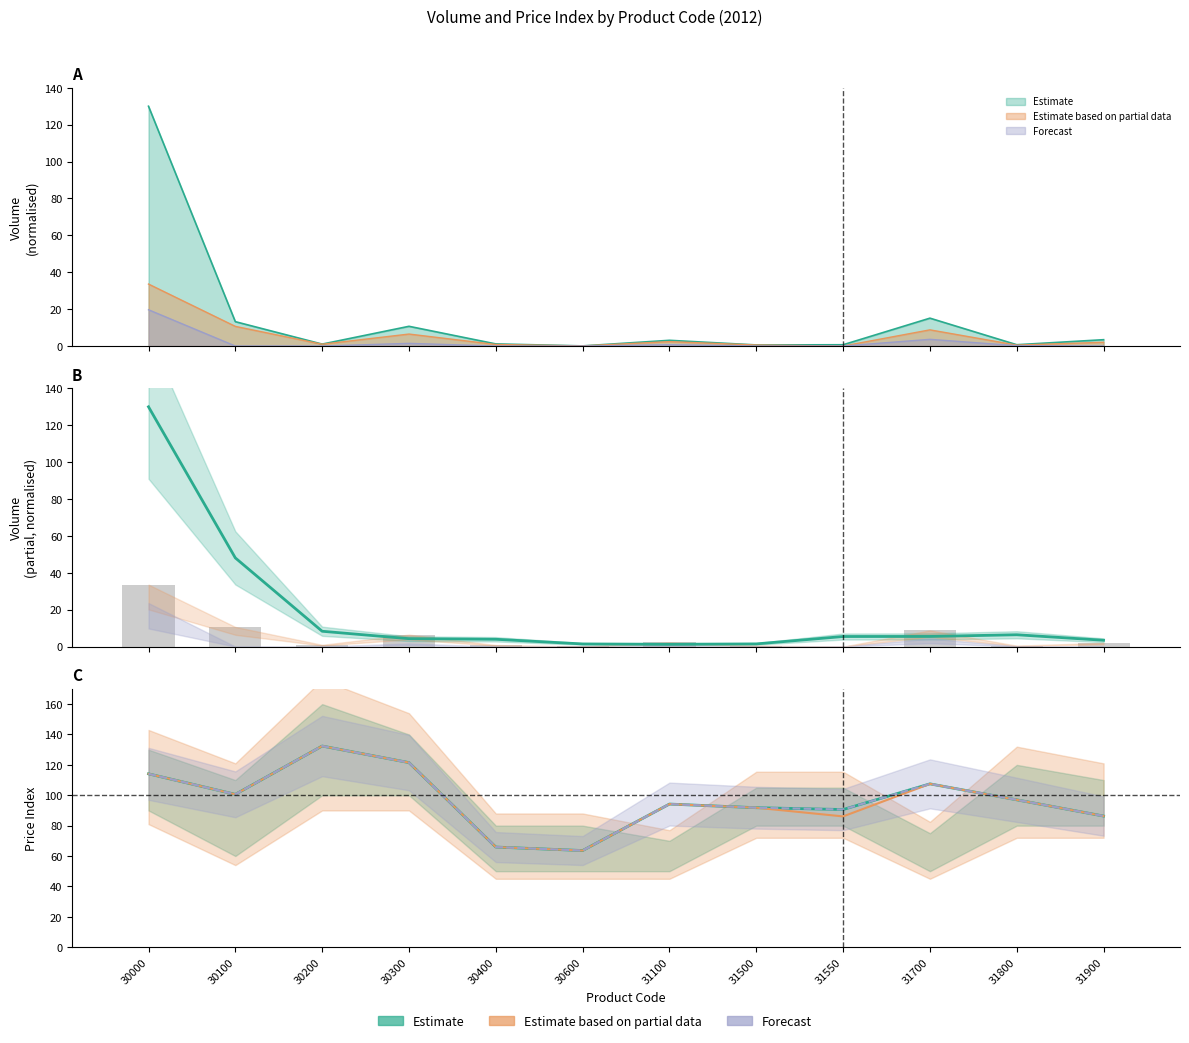

Is it true that Volume (Estimate) equals 231.8 at 30000?

False